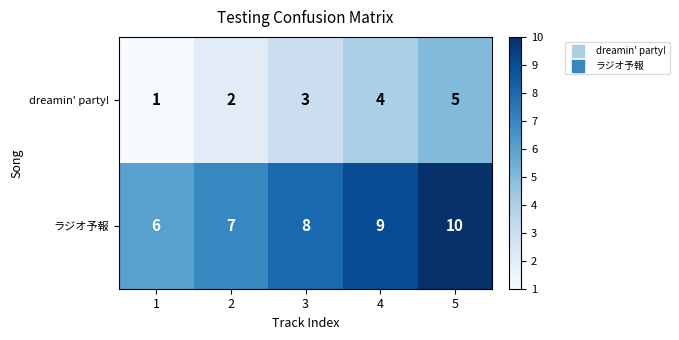

What is the sum of the ラジオ予報 values at 3 and 1?

14